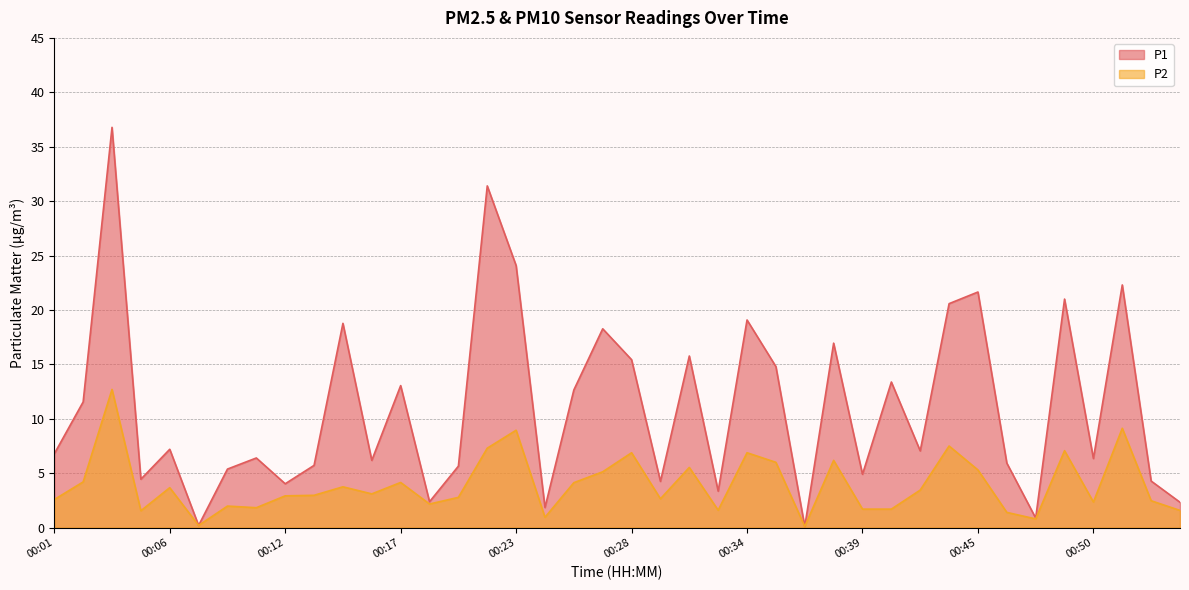

Is the value of P2 at 00:27 greater than the value of P1 at 00:30?

Yes